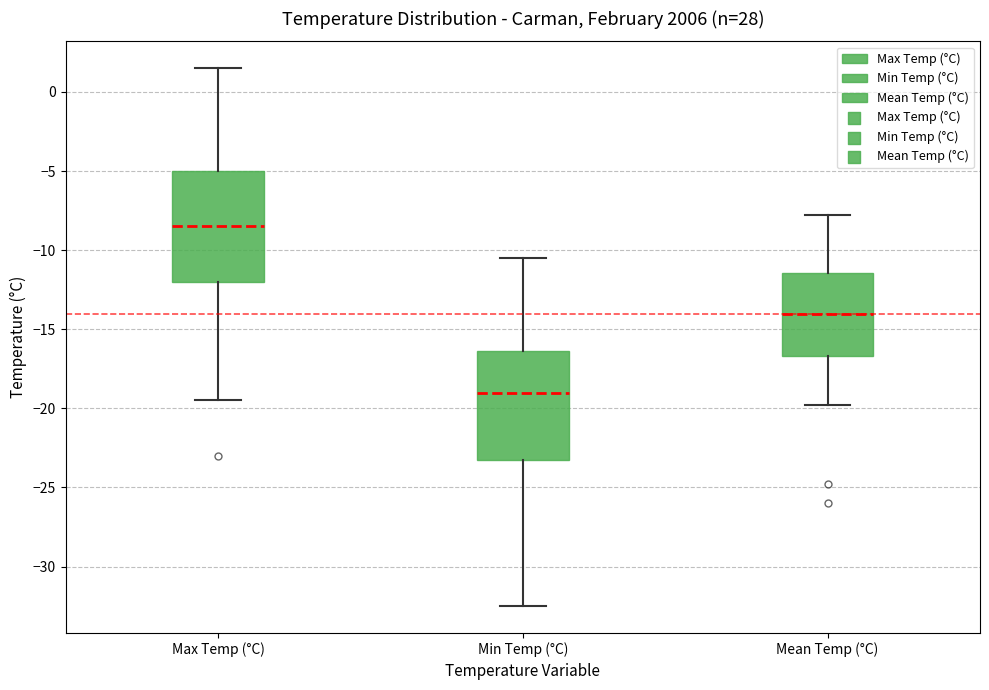

Which box's median line is the highest?

Max Temp (°C)